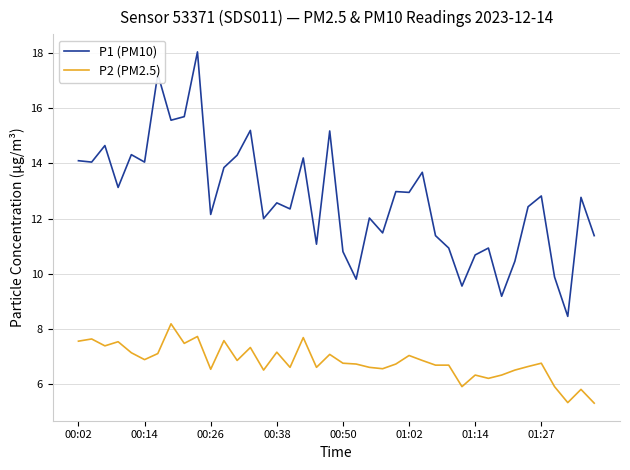

True or false: P2 (PM2.5) and P1 (PM10) cross at least once.

False